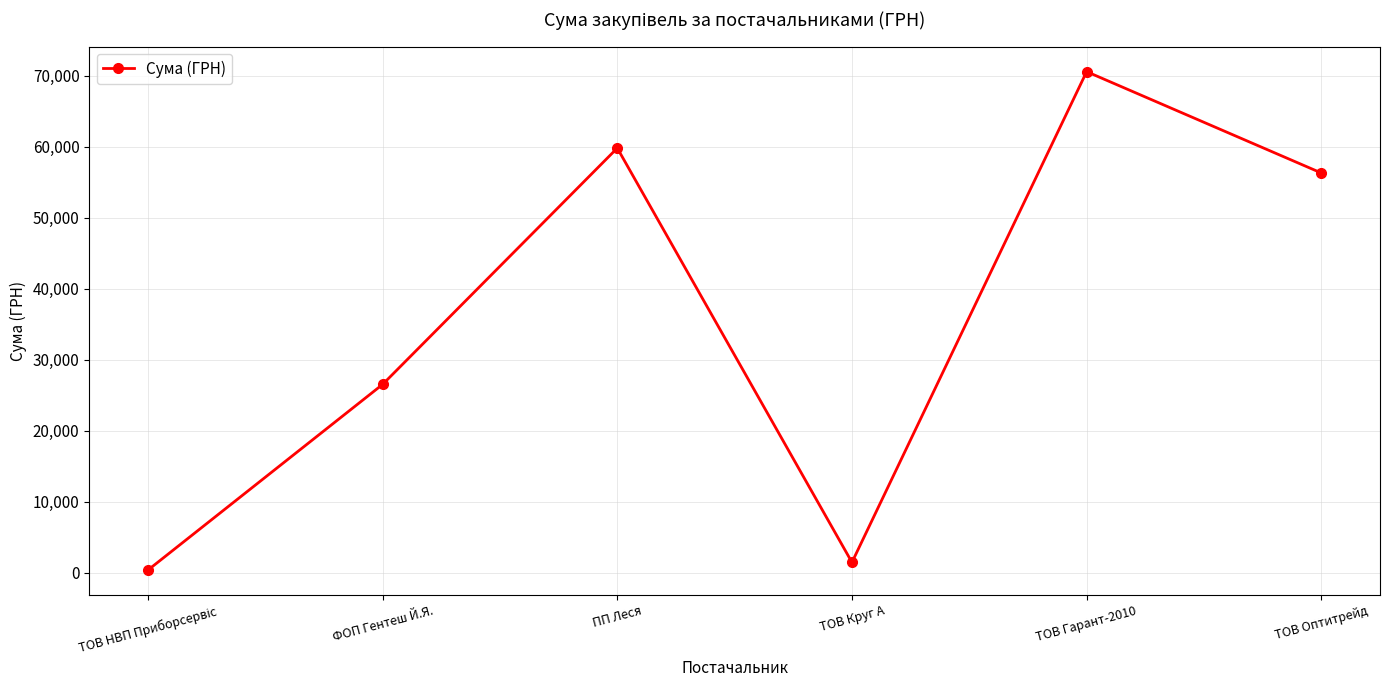

The chart shows a value of 98435.9 at ТОВ Оптитрейд. True or false?

False